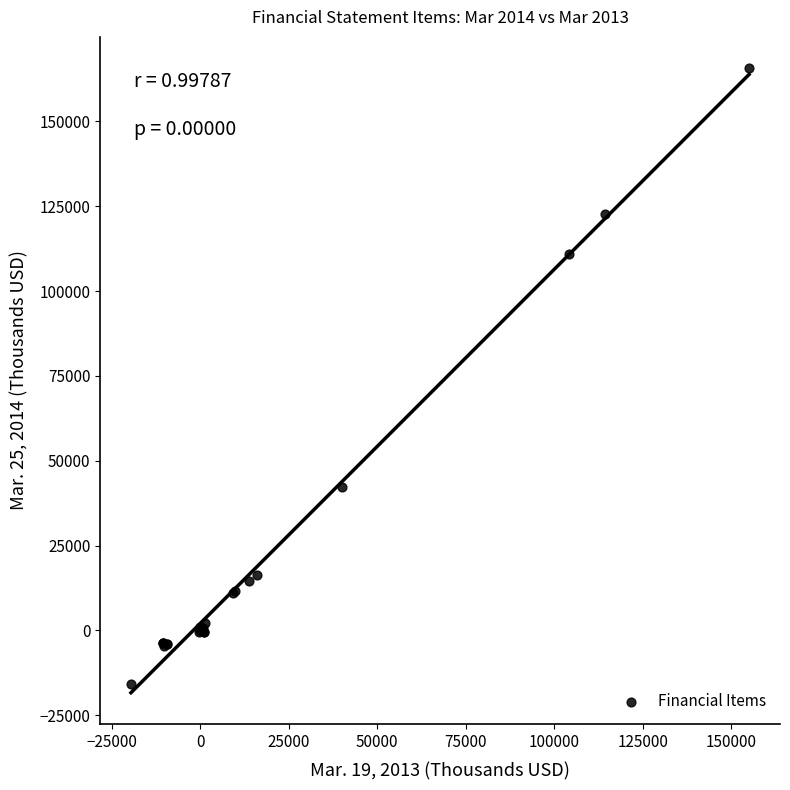

What Y value in the scatter plot is closest to 74998?

42306